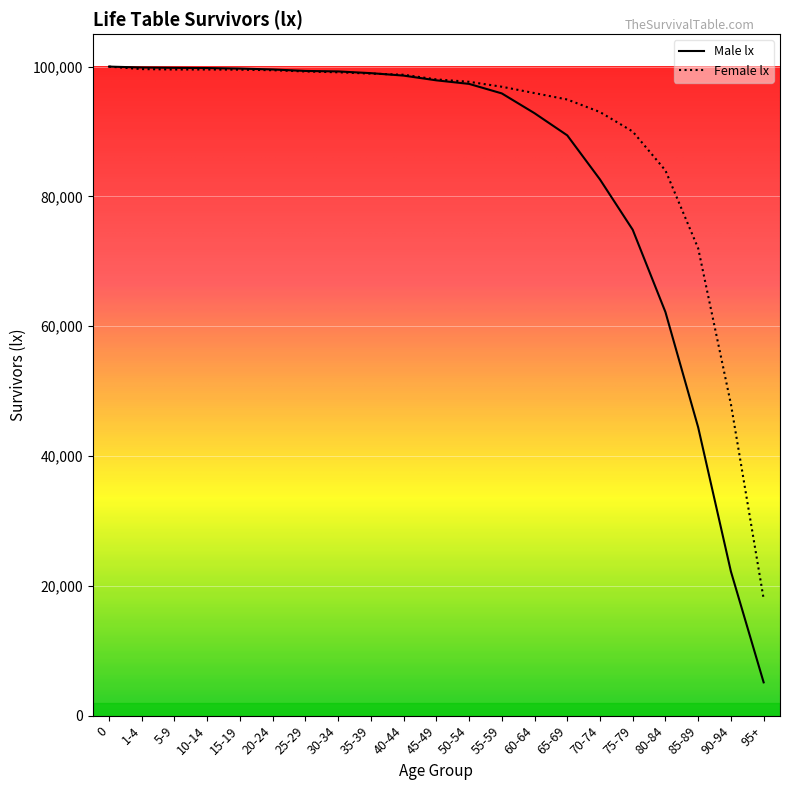

The Female lx series shows 48000 at 90-94. True or false?

True